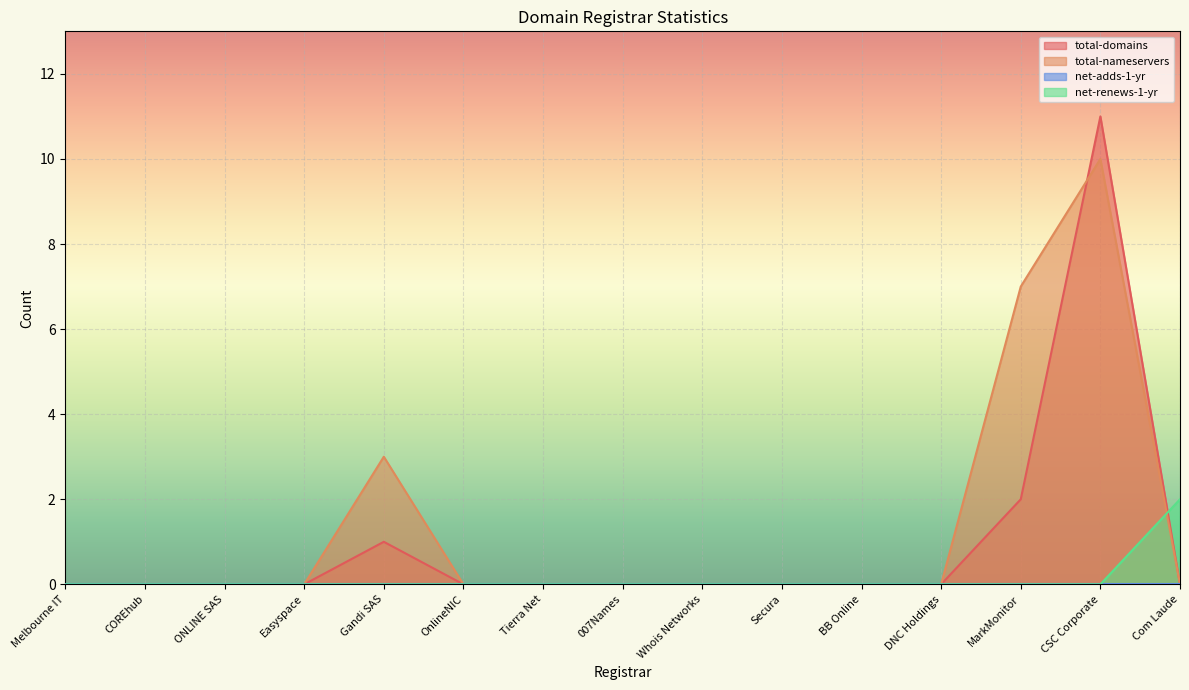

True or false: total-nameservers has a value of -7 at Whois Networks.

False